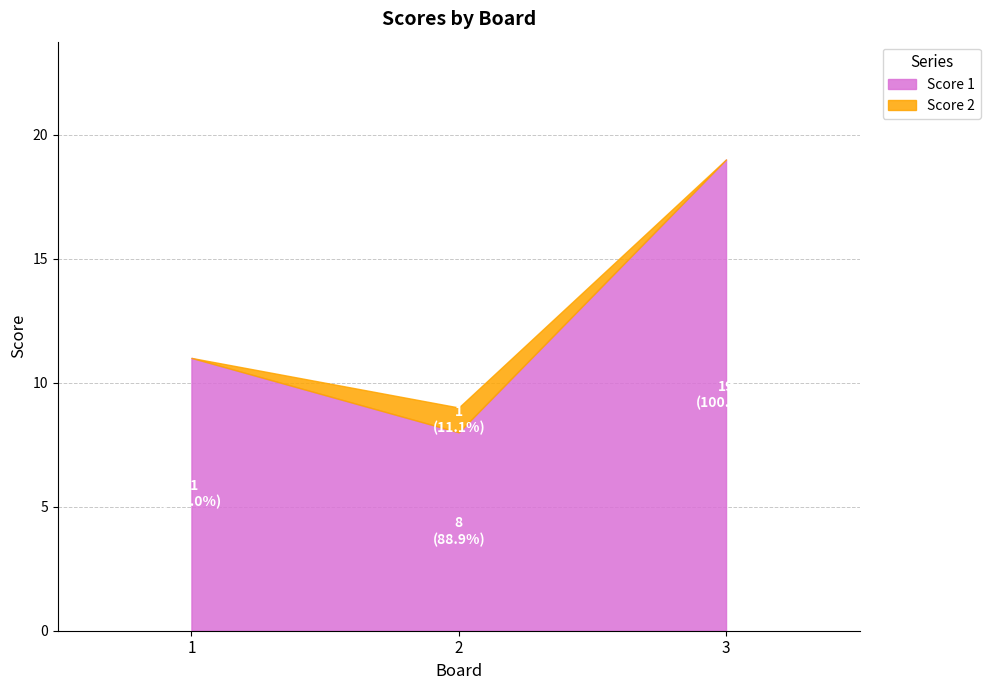

List the series in order of their overall mean, lowest first.

Score 2, Score 1